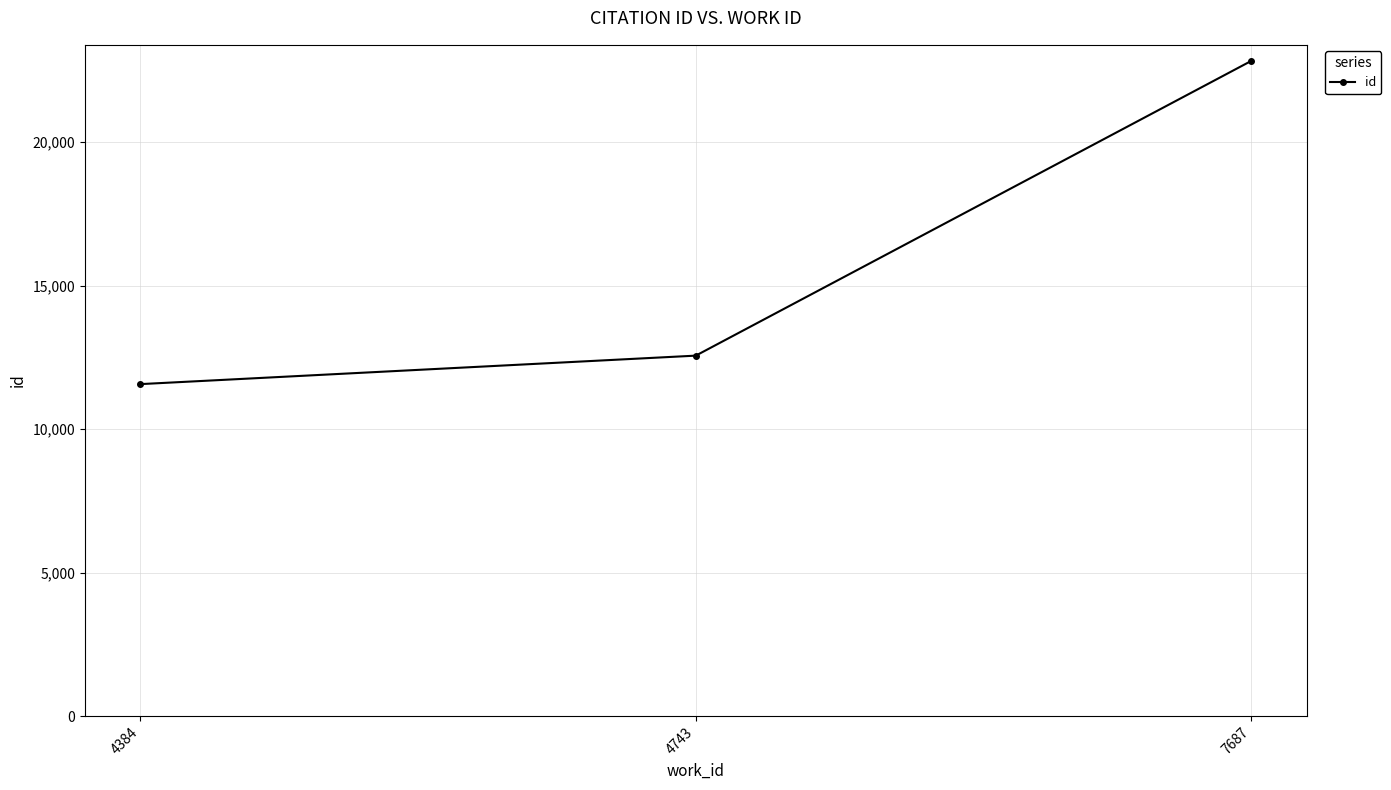

The value at 7687 is 22822. True or false?

True